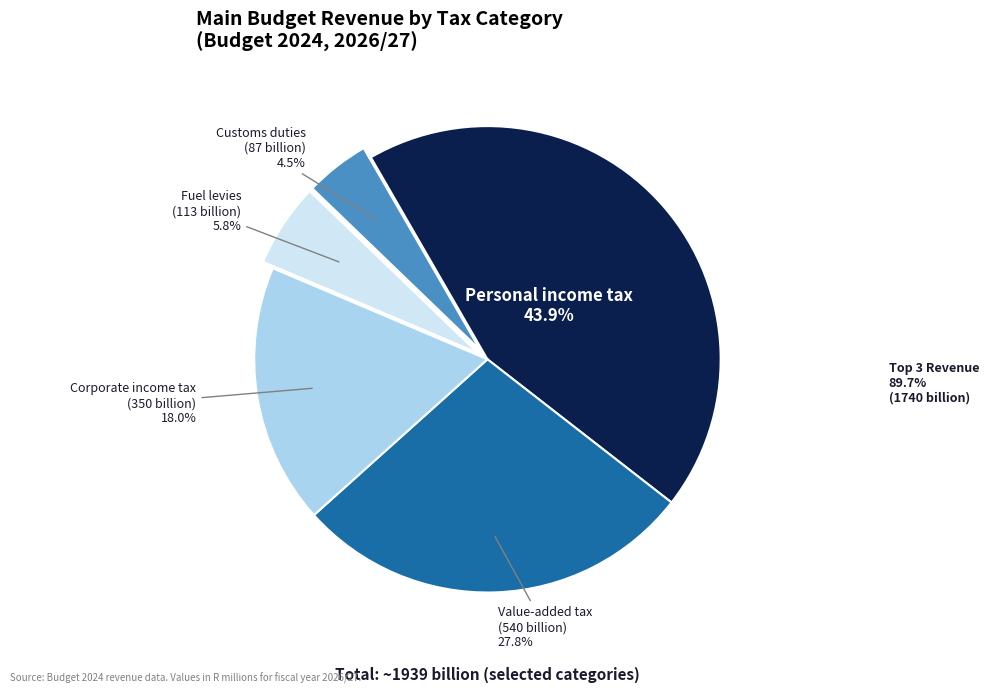

Is there any slice that represents more than half of the pie?

No